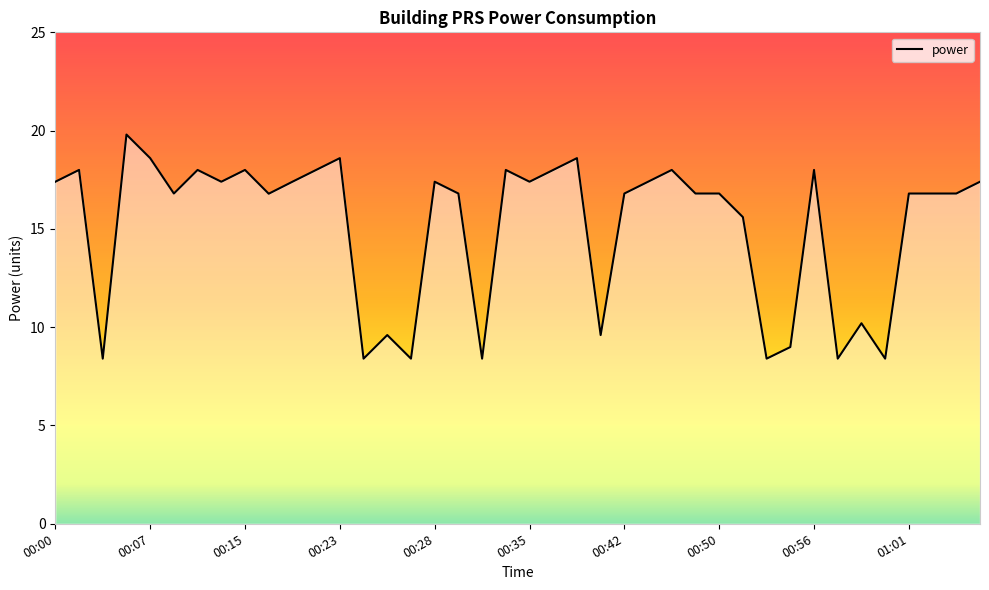

What is the greatest value displayed?

19.8